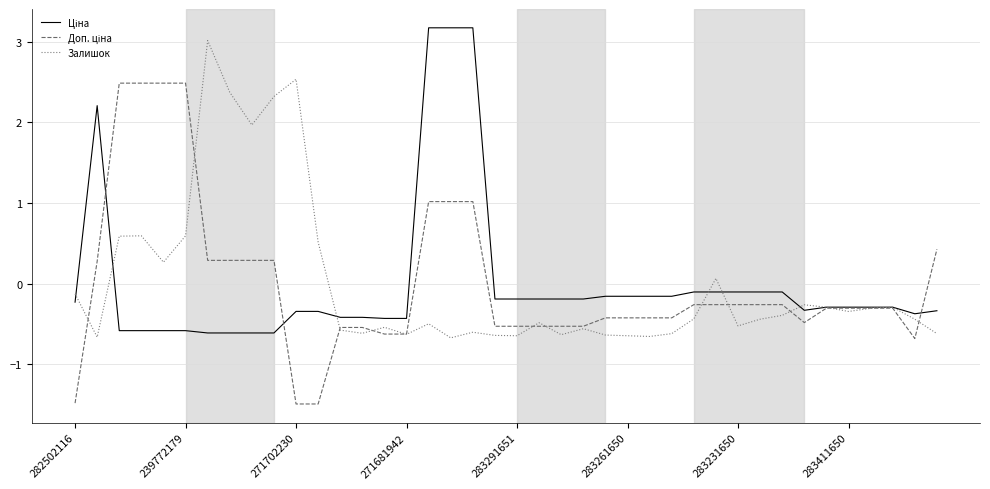

What is the maximum value shown in the chart?

3.2